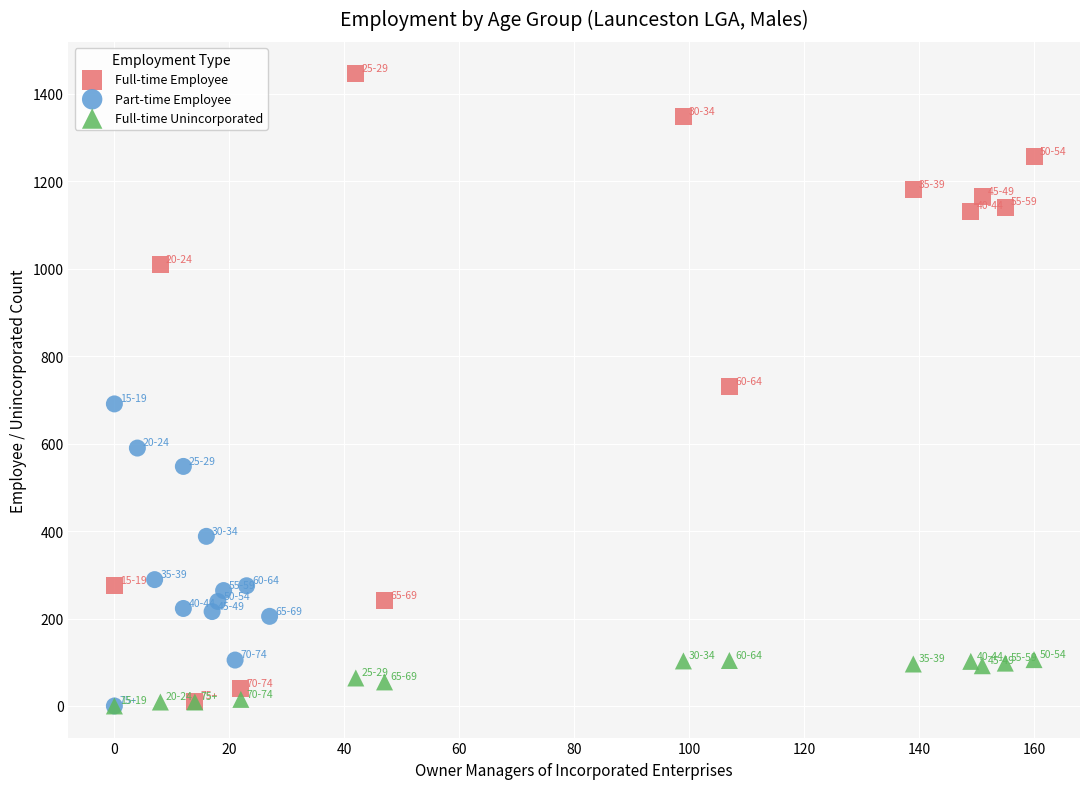

Which series reaches the maximum Y coordinate?

Full-time Employee